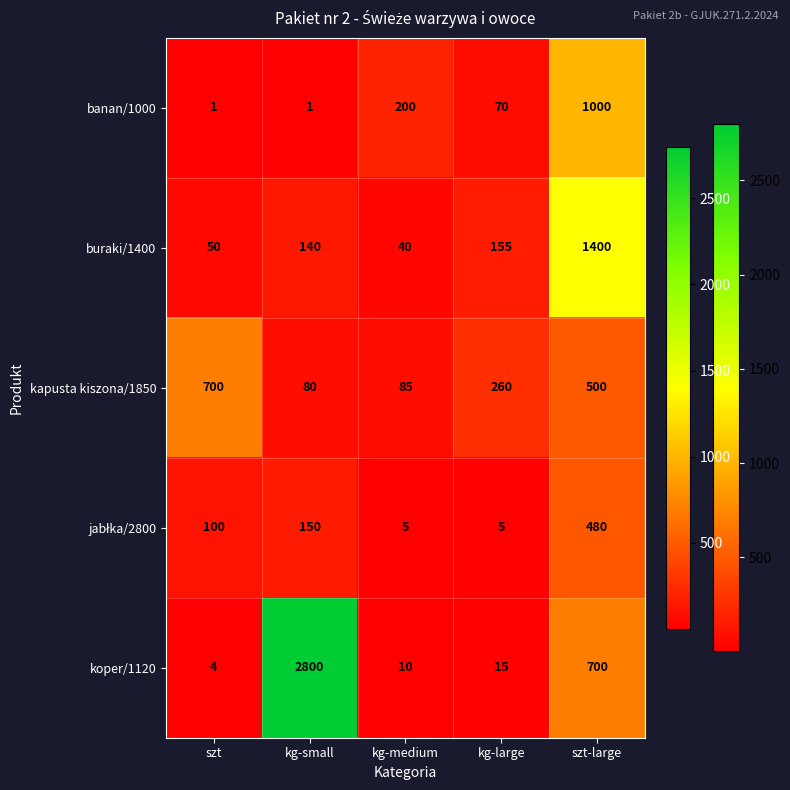

Count the number of data series in this chart.

5